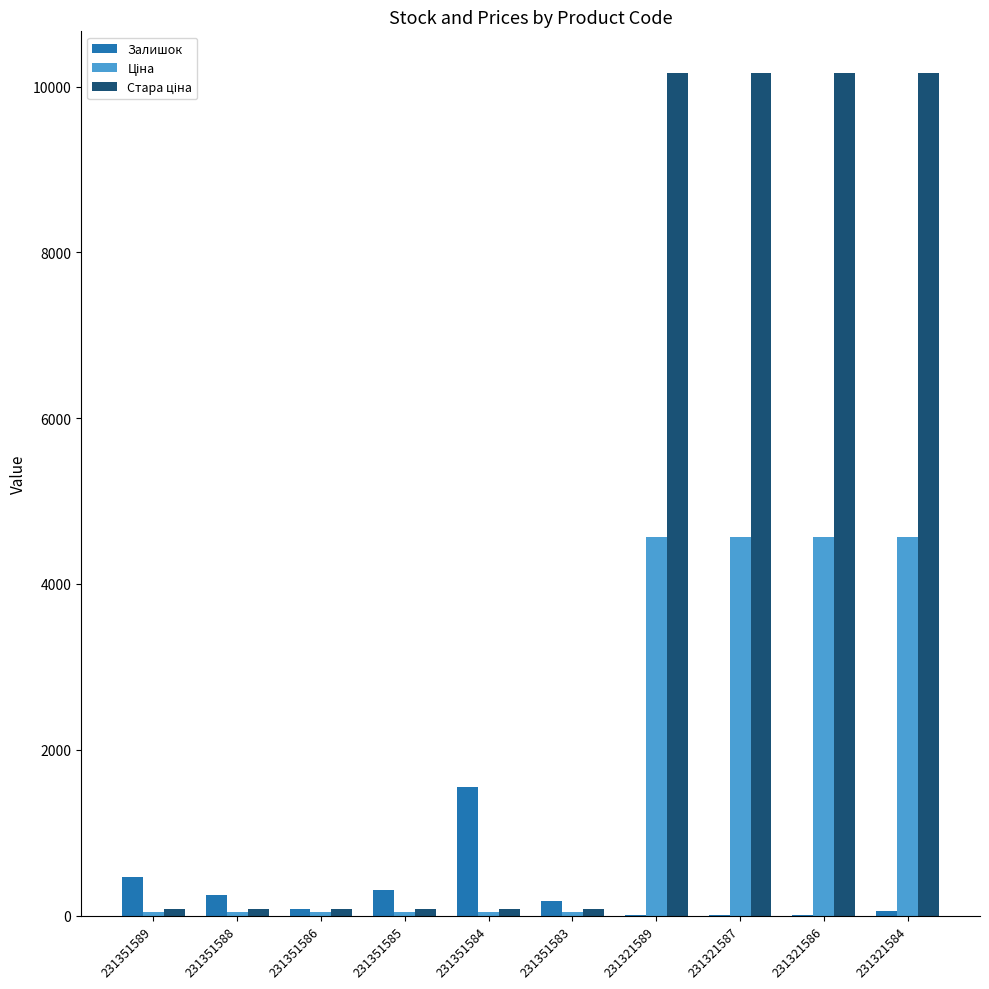

What is the maximum value shown in the chart?

10158.6